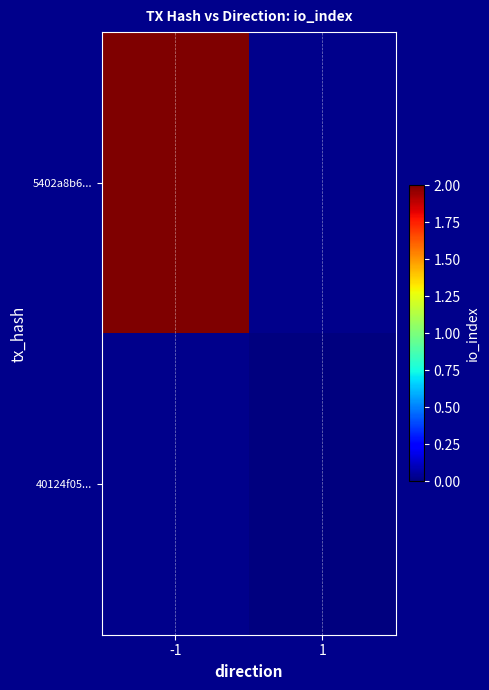

Rank the series by their average value, from lowest to highest.

5402a8b6..., 40124f05...